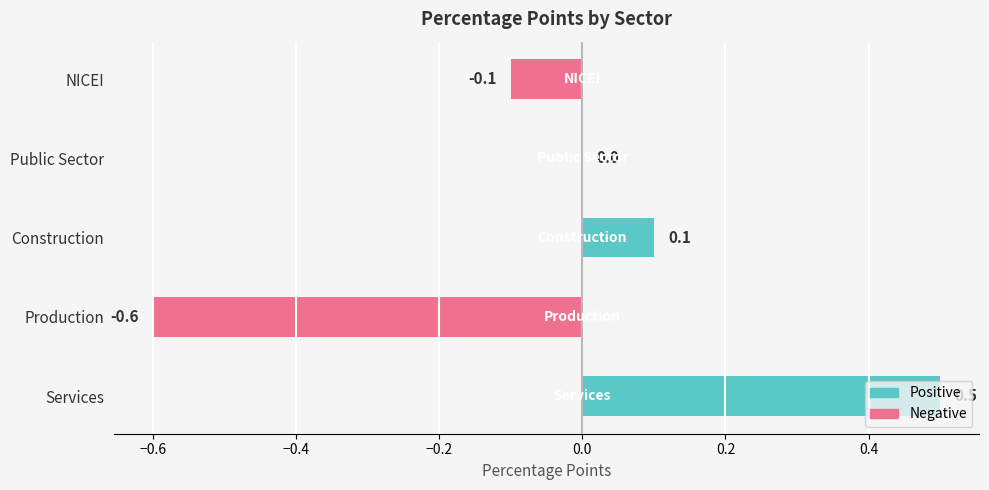

What is the sum of the values at Construction and Services?

0.6